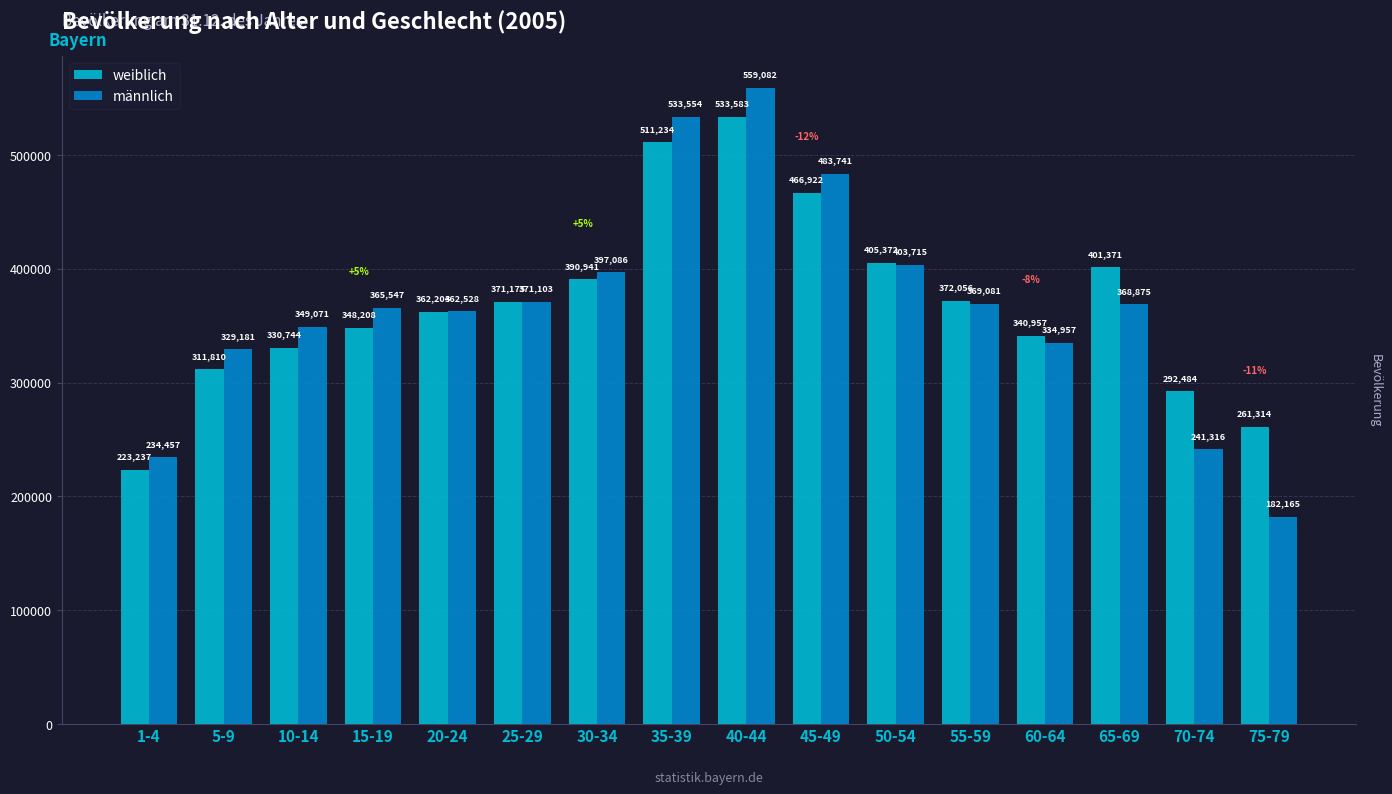

Is the value of weiblich at 35-39 greater than the value of männlich at 45-49?

Yes